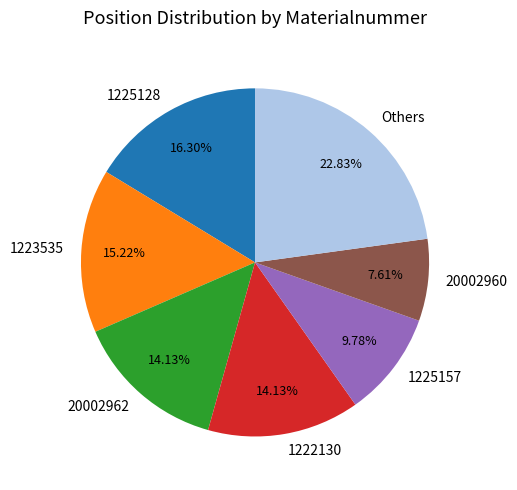

Is the sum of 1223535 and 1222130 greater than half?

No